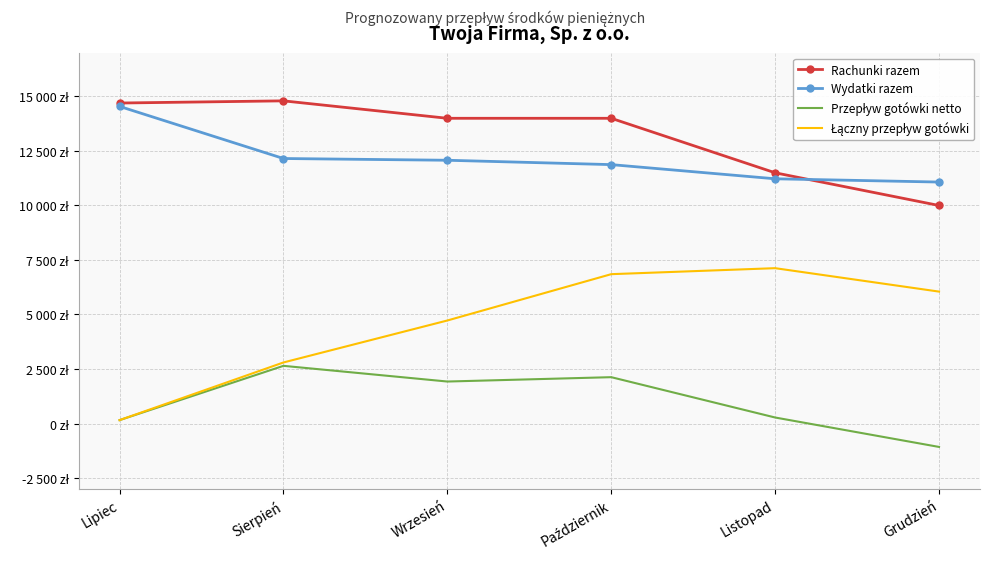

True or false: Wydatki razem has more than 0 points higher than both neighbors.

False